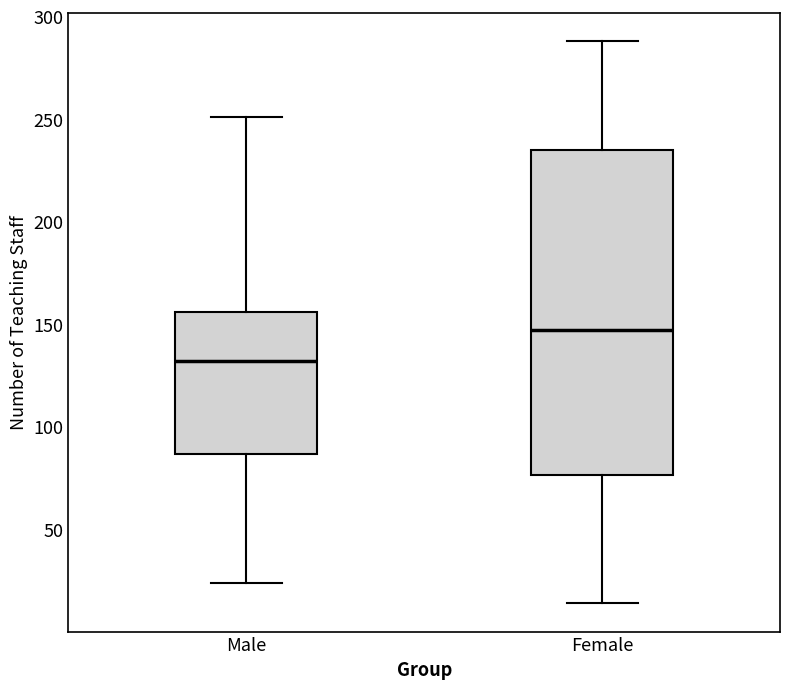

Which box has the highest median line?

Female